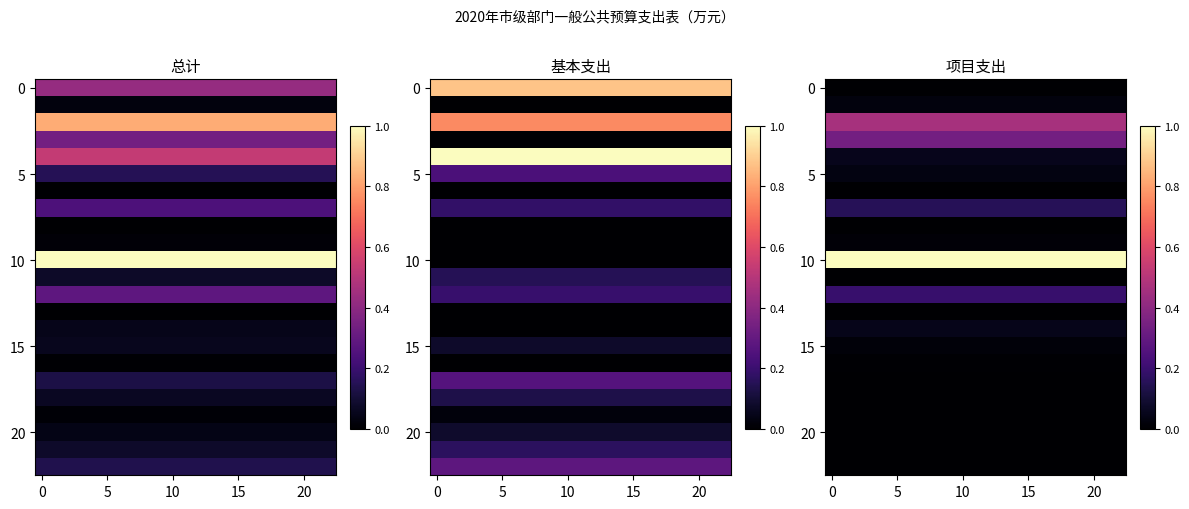

Which series has the largest total across all categories?

10